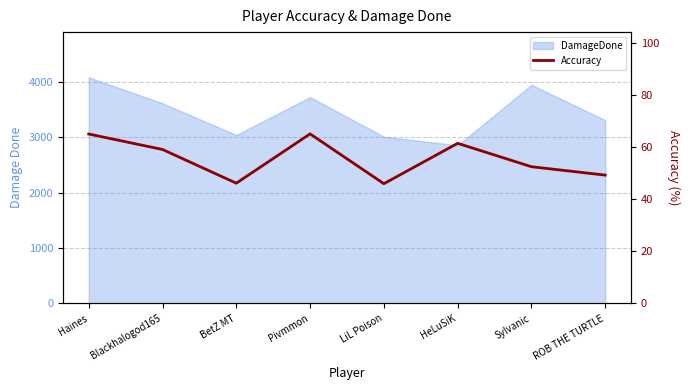

The chart shows a value of 65.2 at Pivmmon. True or false?

True